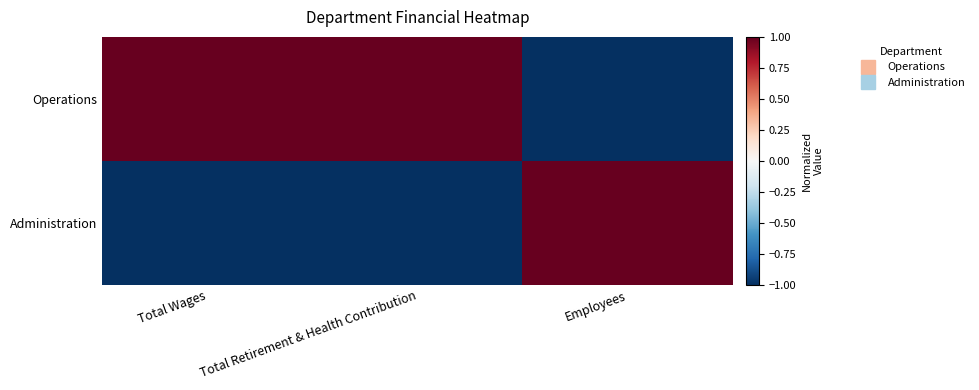

Reading right to left, extract all data points from this chart.

Operations: Employees=-1	Total Retirement & Health Contribution=1	Total Wages=1
Administration: Employees=1	Total Retirement & Health Contribution=-1	Total Wages=-1